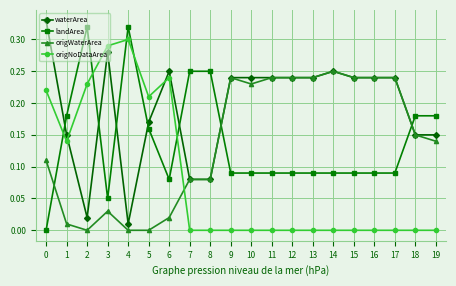

The value of origNoDataArea at 11 is 0.0. True or false?

True